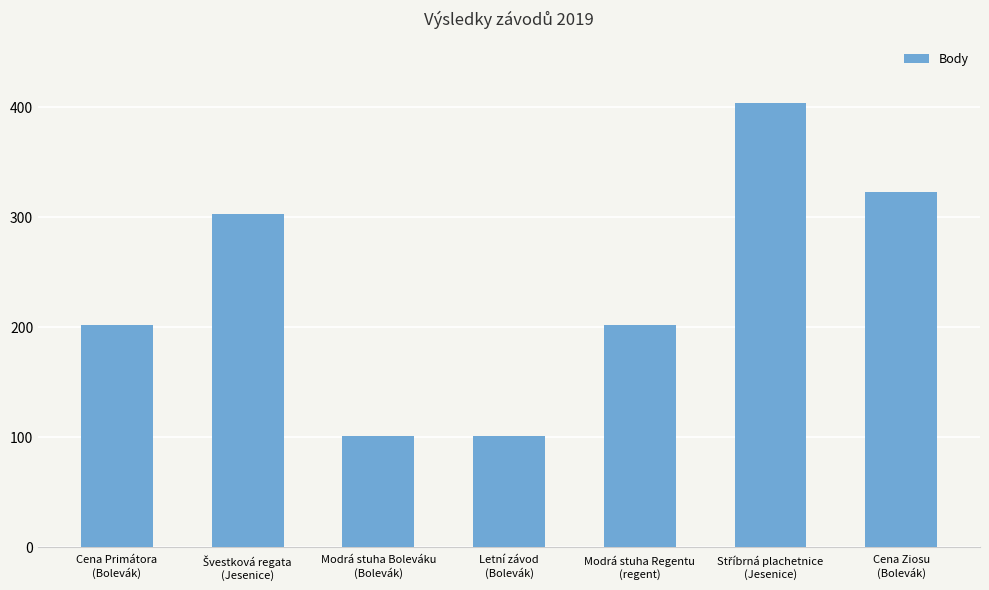

Is it true that the value at Modrá stuha Boleváku
(Bolevák) is 28?

False